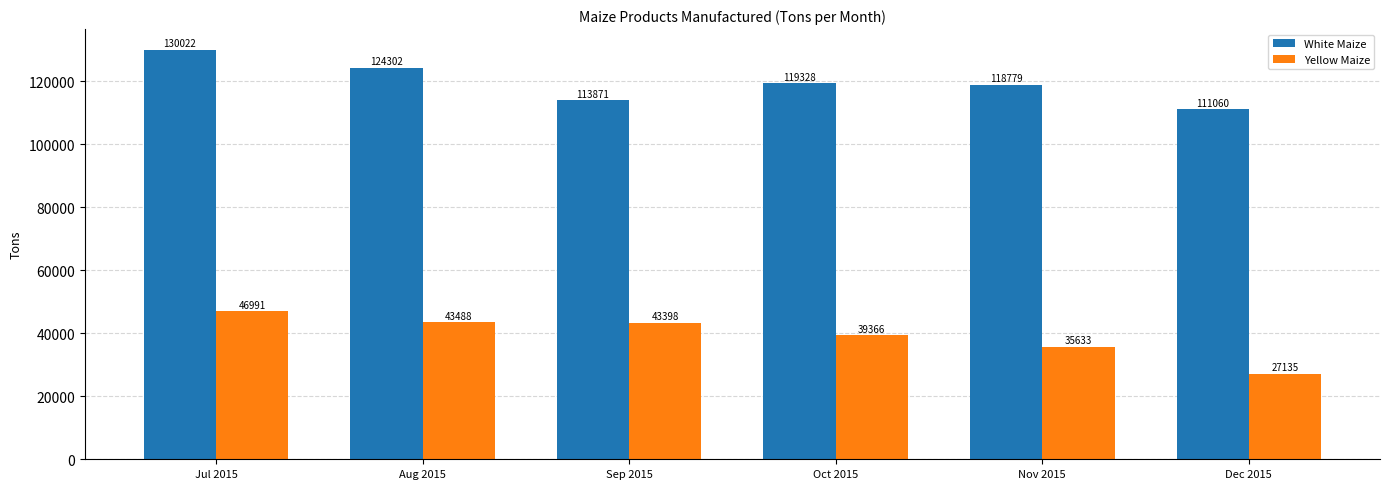

Reading left to right, transcribe all the data shown in this chart.

White Maize: Jul 2015=130022	Aug 2015=124302	Sep 2015=113871	Oct 2015=119328	Nov 2015=118779	Dec 2015=111060
Yellow Maize: Jul 2015=46991	Aug 2015=43488	Sep 2015=43398	Oct 2015=39366	Nov 2015=35633	Dec 2015=27135